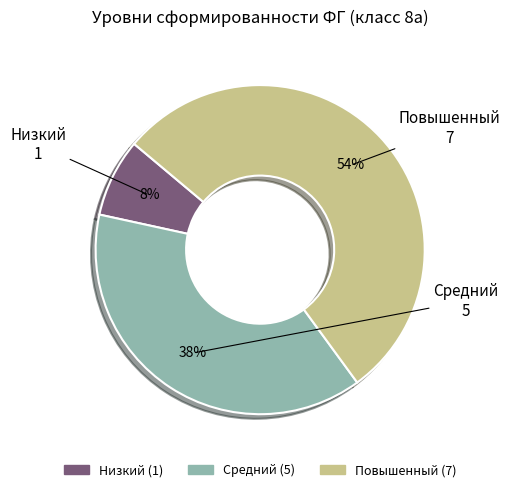

How many segments does this pie chart have?

3